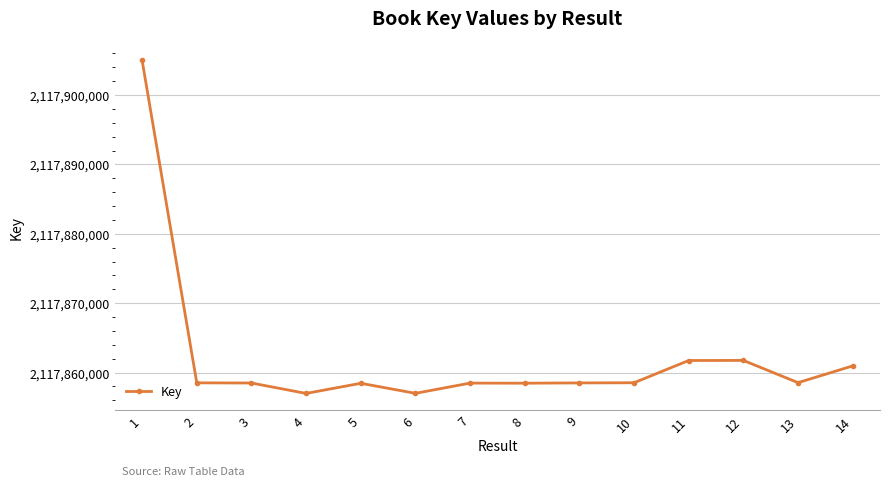

The value at 12 is 2117861758. True or false?

True